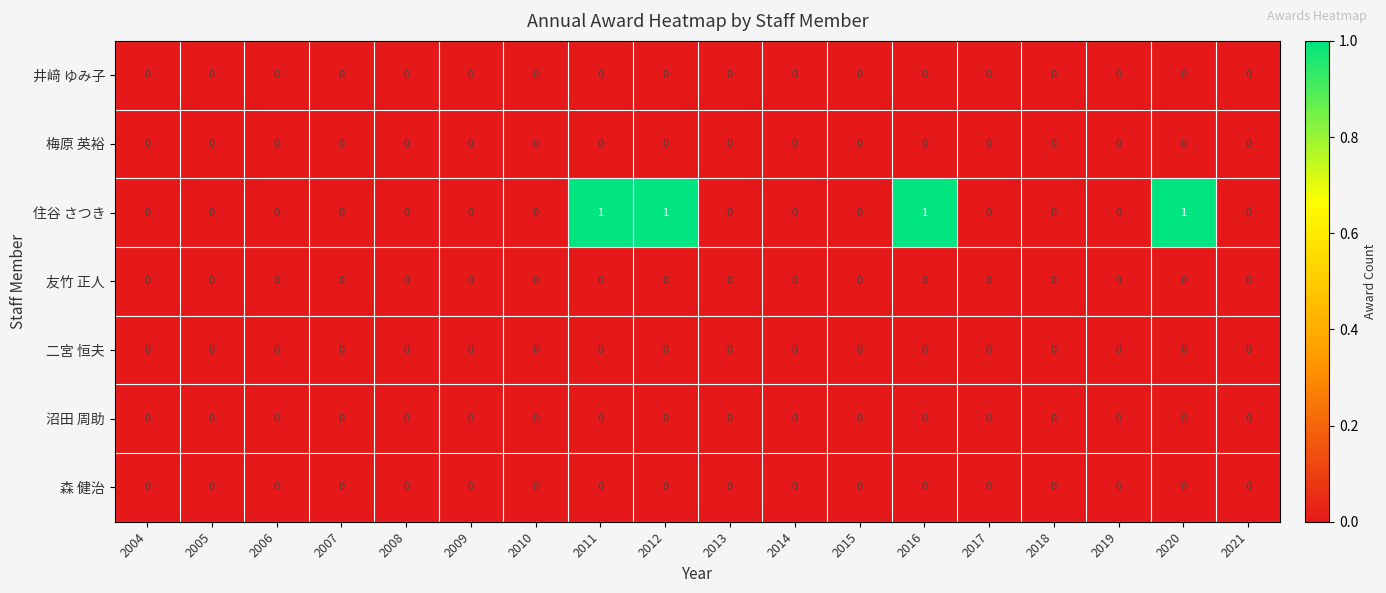

How many 住谷 さつき values are between 0 and 1?

18